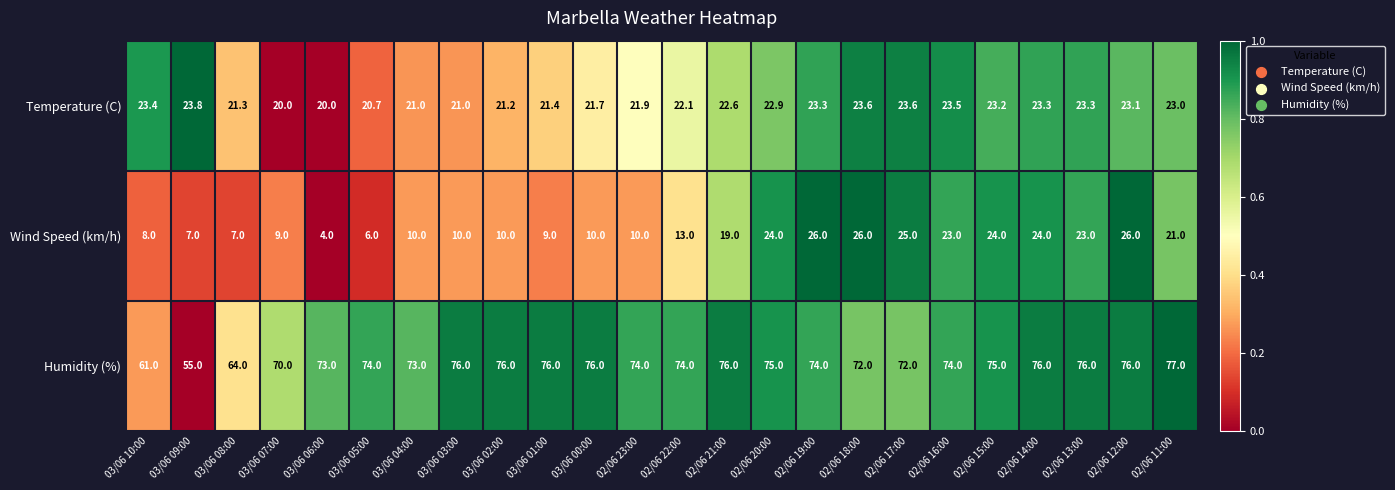

The value of Temperature (C) at 02/06 12:00 is 13.5. True or false?

False